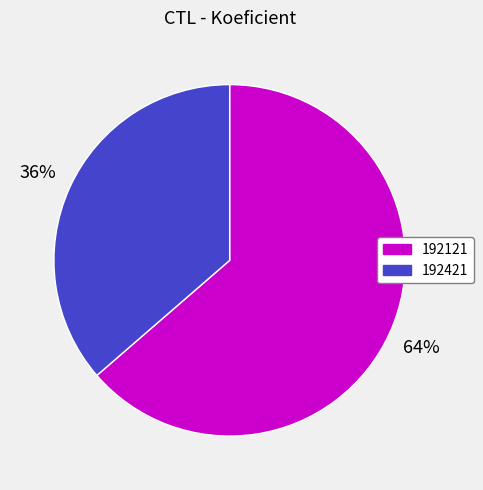

Which slice is the smallest?

192421